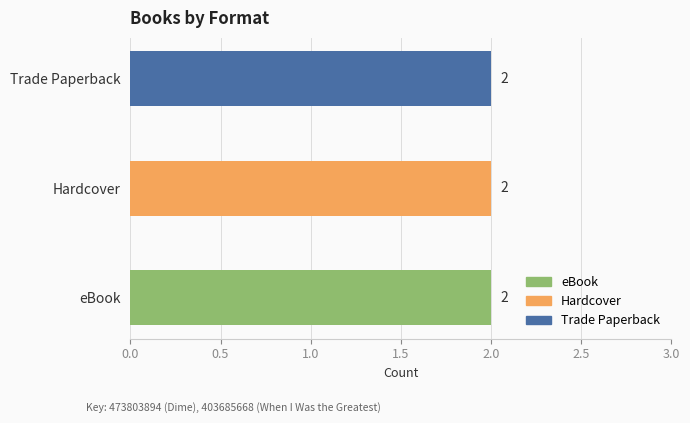

Is the value of Trade Paperback at When I Was the Greatest greater than the value of Hardcover at Dime?

No